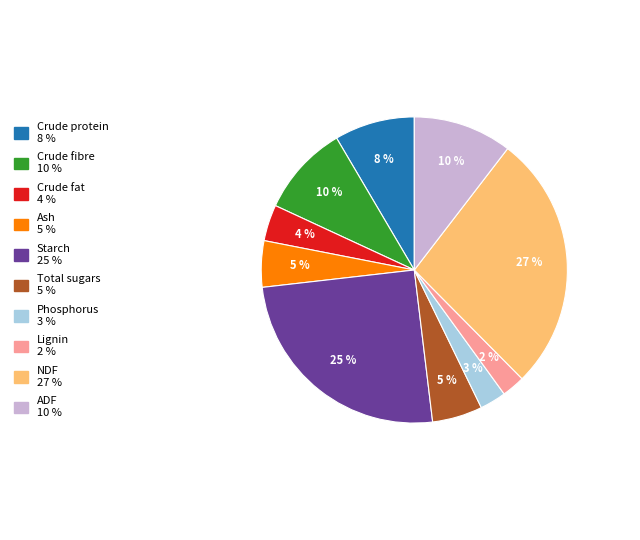

Is the sum of Phosphorus and Lignin greater than half?

No